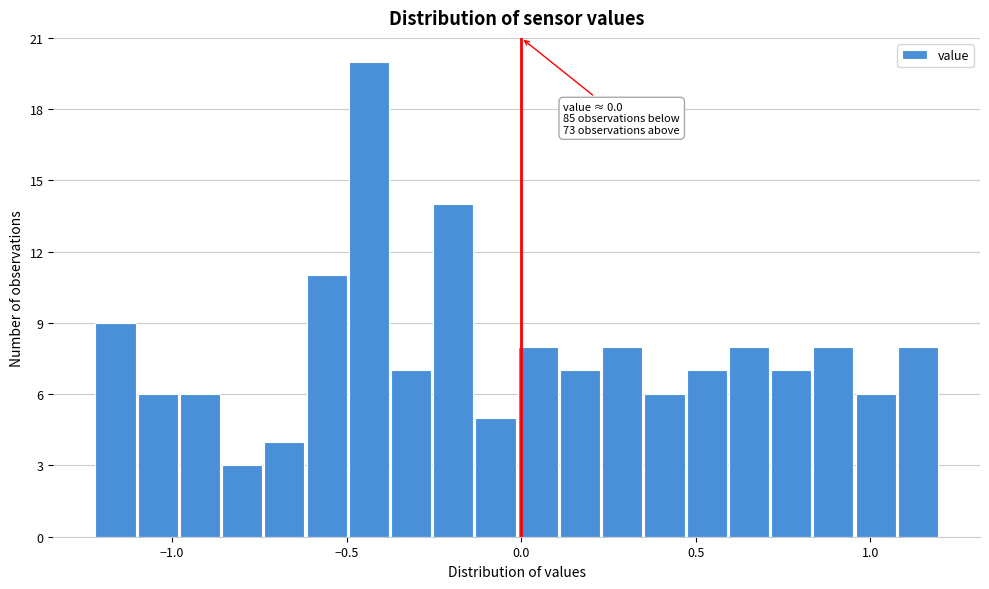

Around what value on the x-axis is the tallest bar? Give the approximate position of its centre, as read against the axis.

-0.45